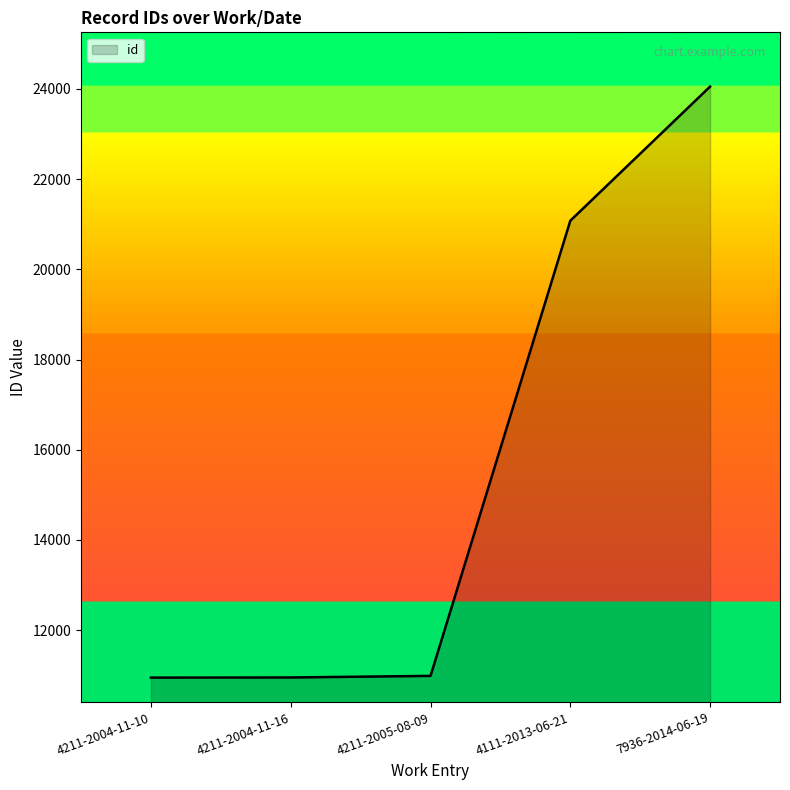

What is the ratio of the value at 4211-2004-11-16 to the value at 7936-2014-06-19?

0.5